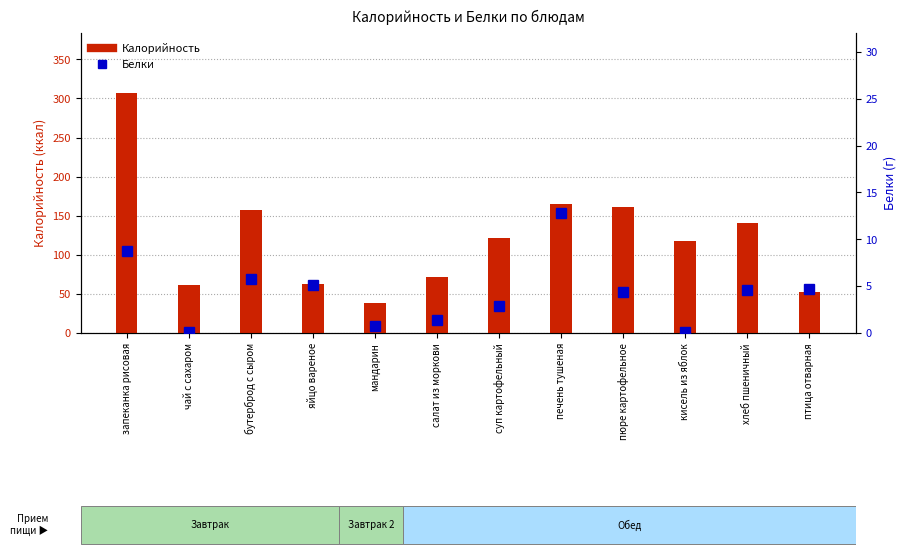

What position from the right is пюре картофельное?

4